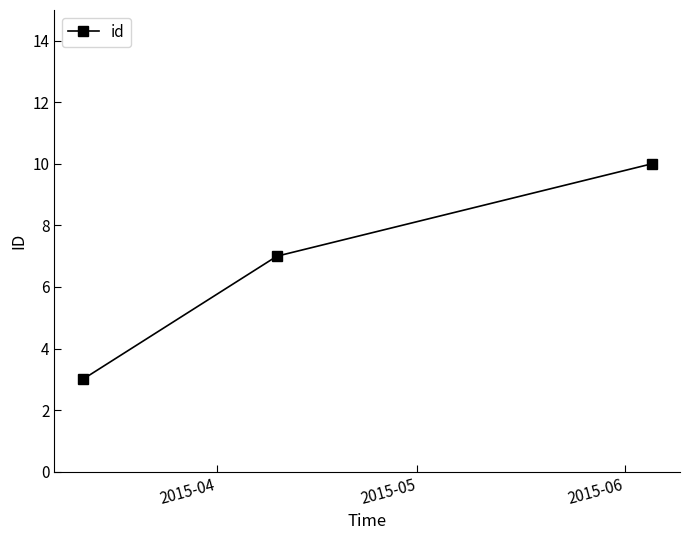

What is the difference between the maximum and minimum values?

7